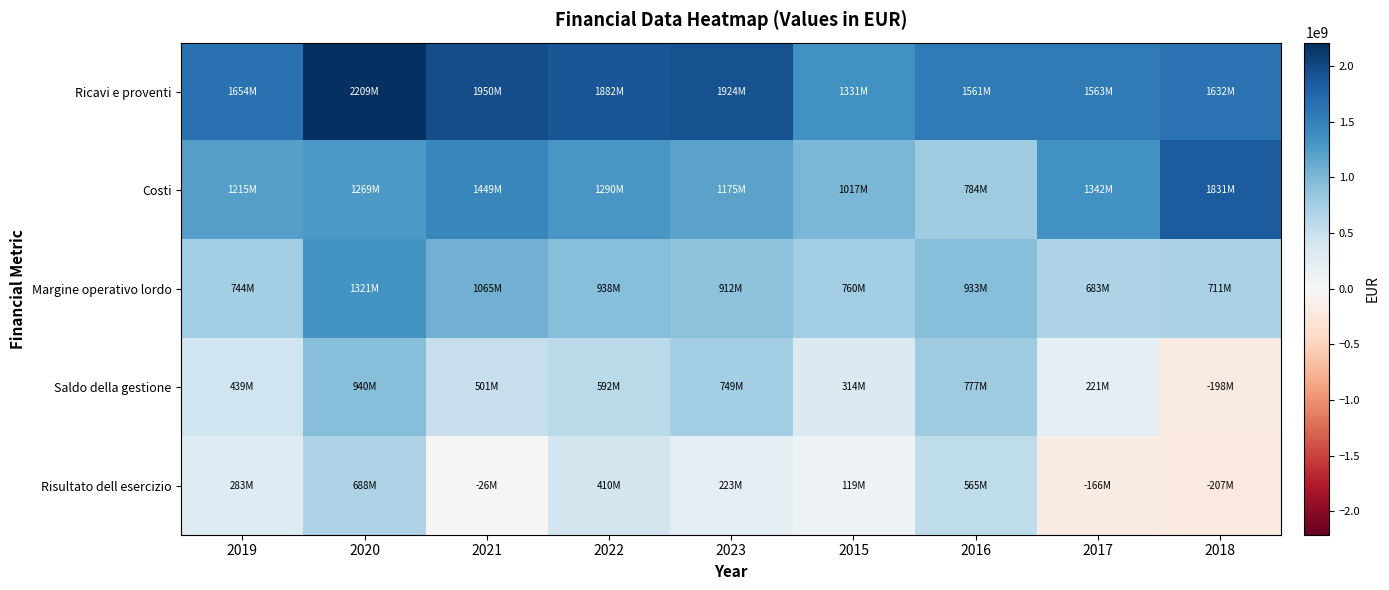

What is the minimum value shown in the chart?

-207236744.0